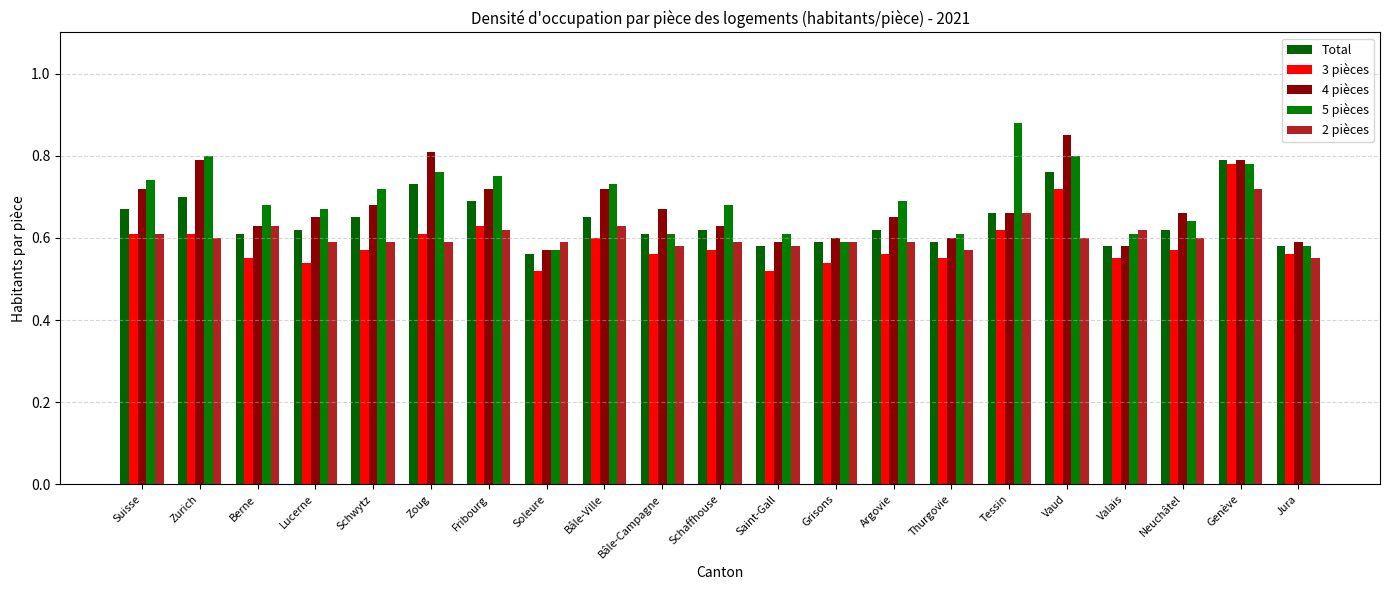

Which category has the highest value across all series?

Tessin